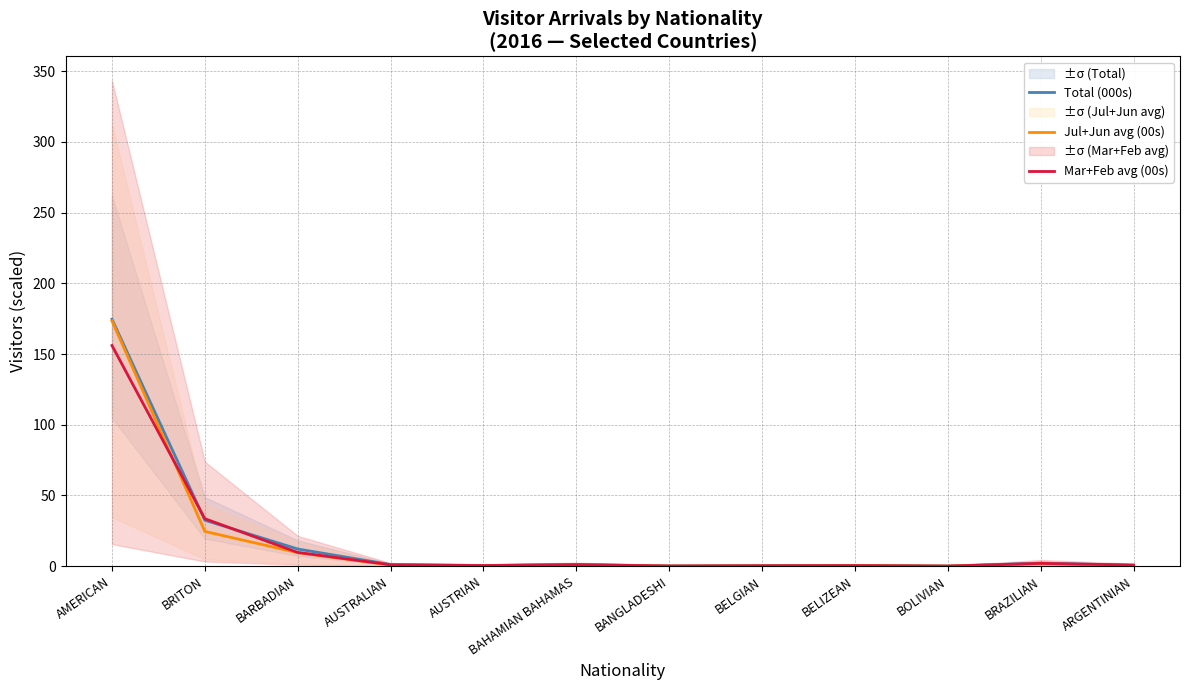

What is the value of the Mar+Feb avg (00s) point at the 1st from the left?

156.0